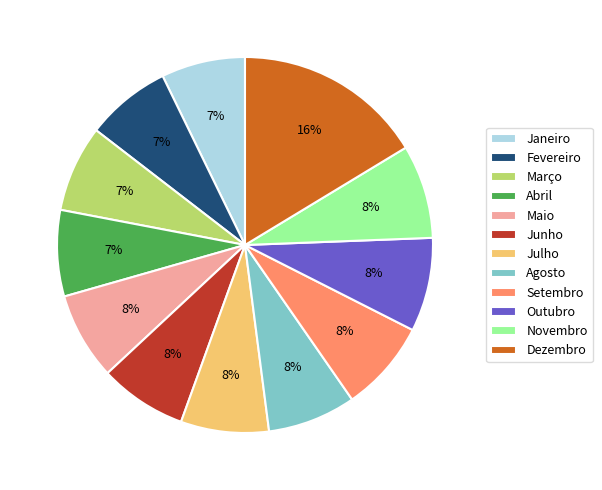

Combined, do Dezembro and Maio account for over 50%?

No